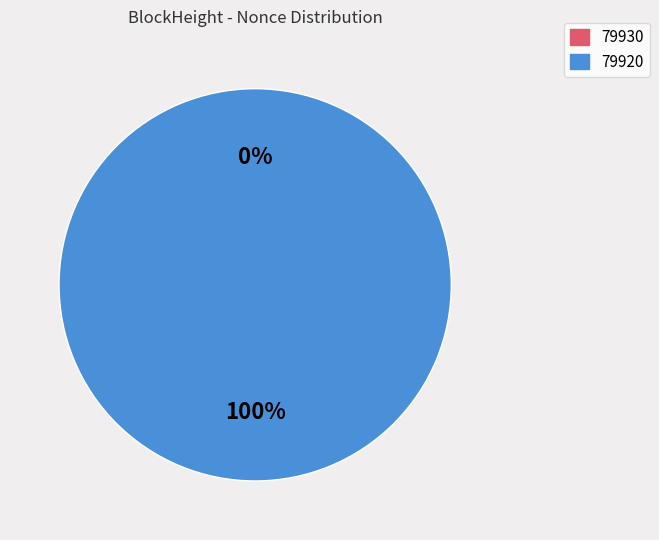

What portion of the pie excludes 79930?

100.0%